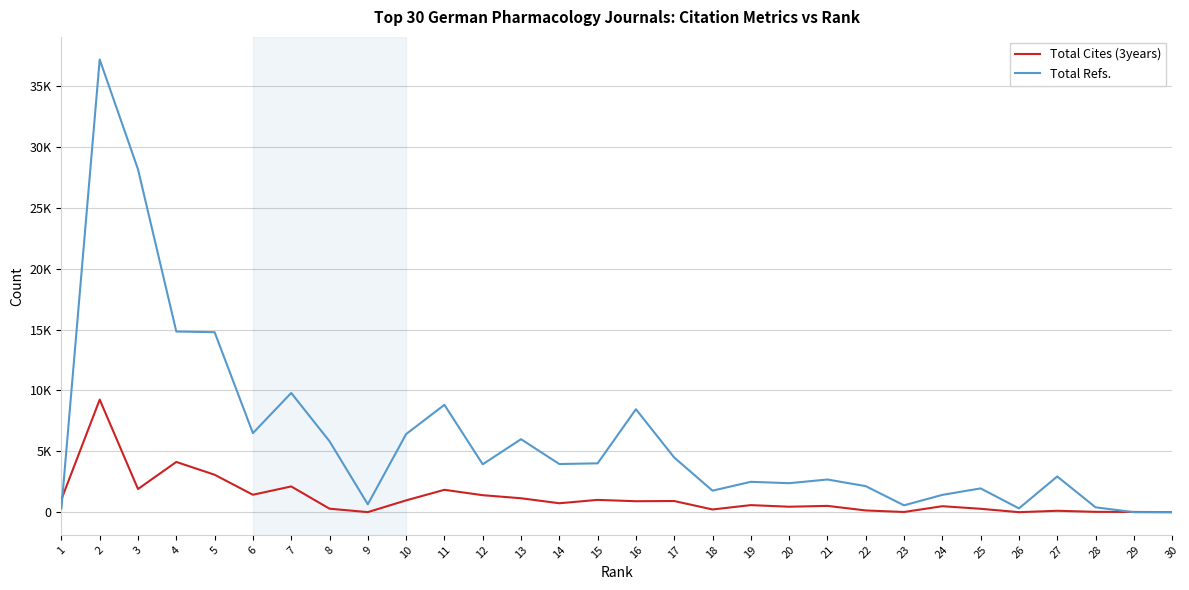

What are all the series names shown in the legend?

Total Cites (3years), Total Refs.